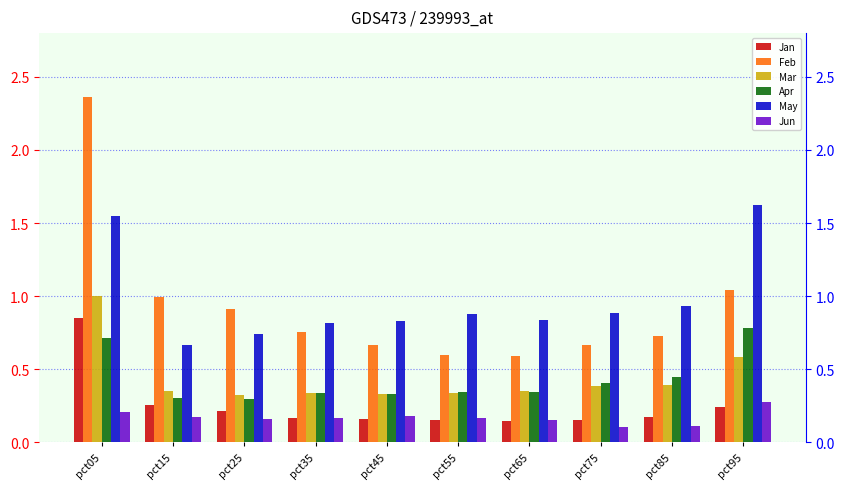

What is the lowest value of the Jan series?

0.1